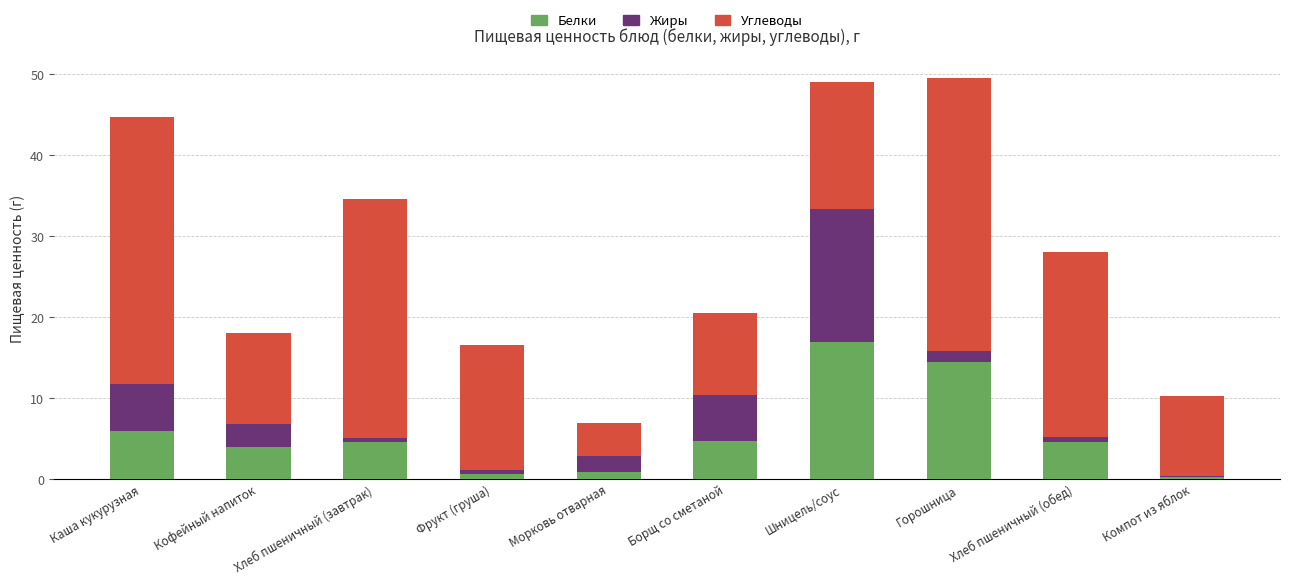

What is the highest value of the Белки series?

16.9